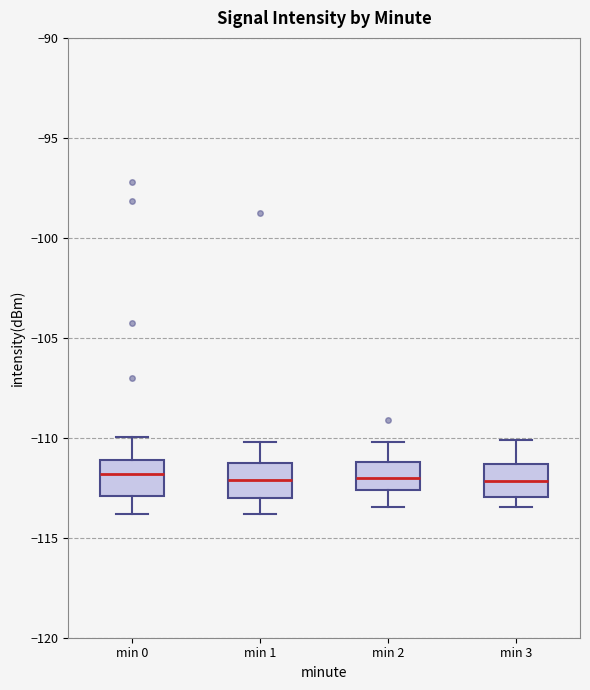

Reading left to right, read every box against the y-axis: the position of its median line, the range the box covers, and the ends of its whiskers. The values are not printed on the chart, so give them approximately, as read against the axis.

min 0: median -112.0, box -113.0 to -111.0, whiskers -114.0 to -110.0
min 1: median -112.0, box -113.0 to -111.5, whiskers -114.0 to -110.0
min 2: median -112.0, box -112.5 to -111.0, whiskers -113.5 to -110.0
min 3: median -112.0, box -113.0 to -111.5, whiskers -113.5 to -110.0